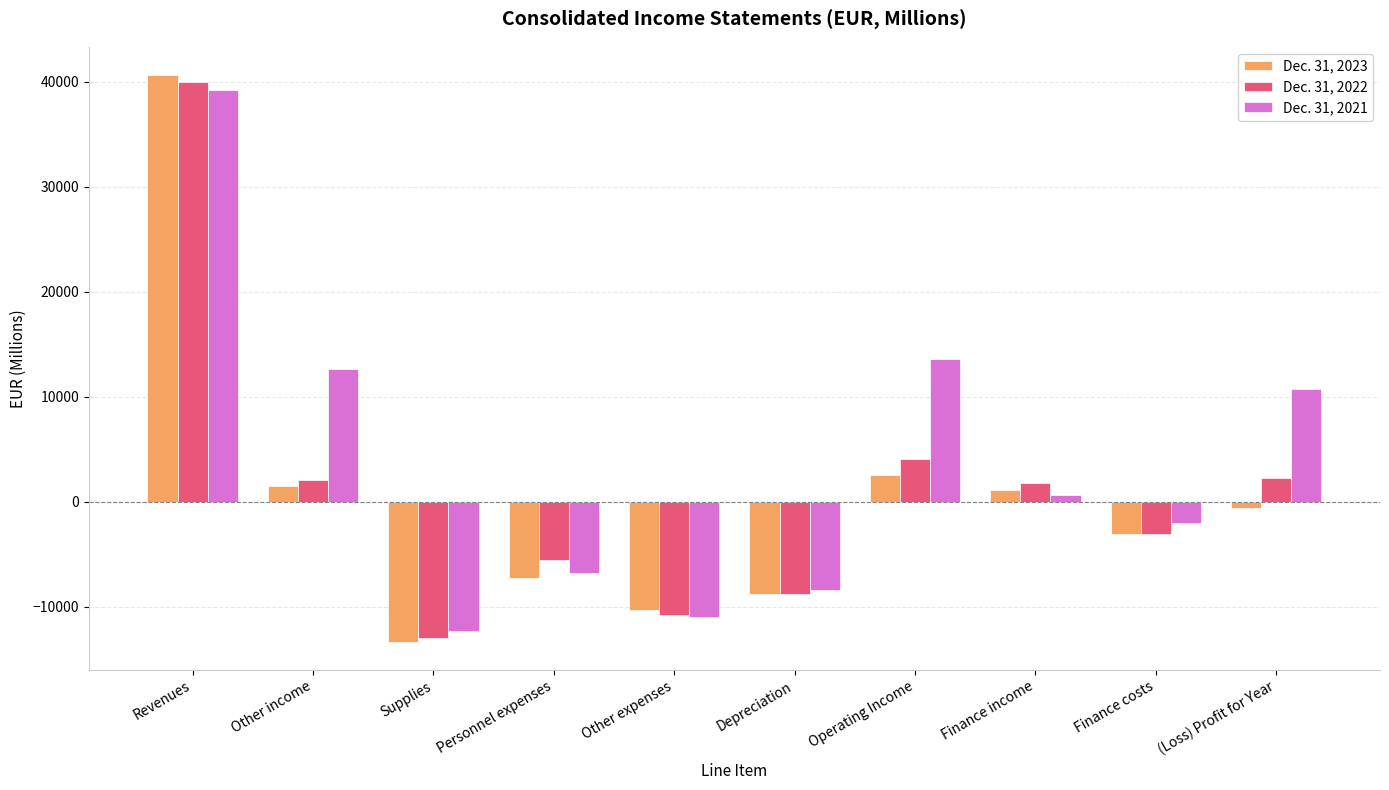

Rank the series by their average value, from lowest to highest.

Dec. 31, 2023, Dec. 31, 2022, Dec. 31, 2021